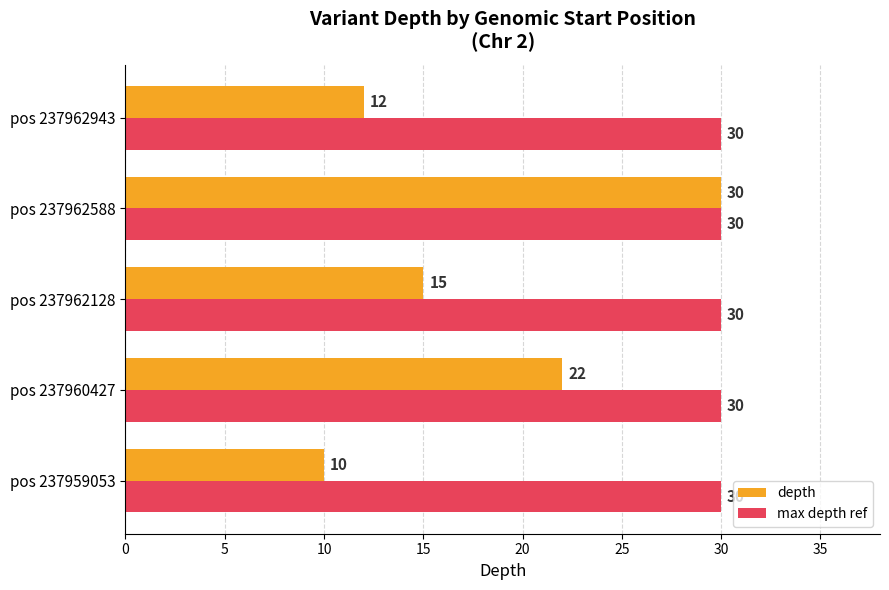

What is the smallest value displayed?

10